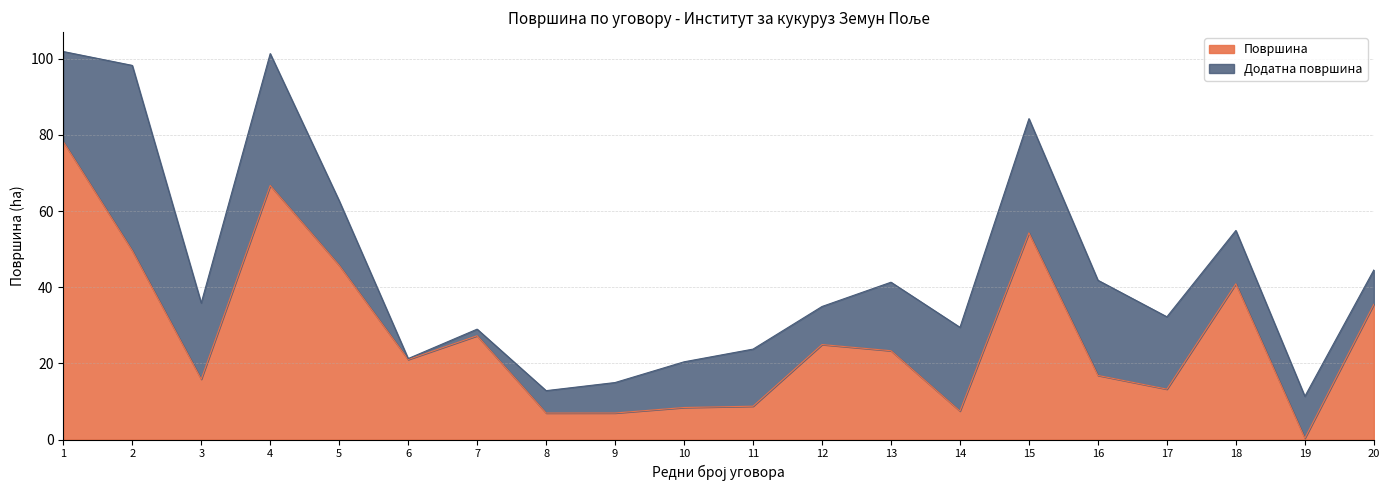

Reading right to left, what are all the values shown in this chart?

20=35.5	19=0.3	18=40.9	17=13.2	16=16.8	15=54.3	14=7.5	13=23.3	12=24.9	11=8.8	10=8.4	9=7.0	8=7.0	7=27.3	6=21.0	5=45.8	4=66.7	3=15.8	2=49.6	1=78.3